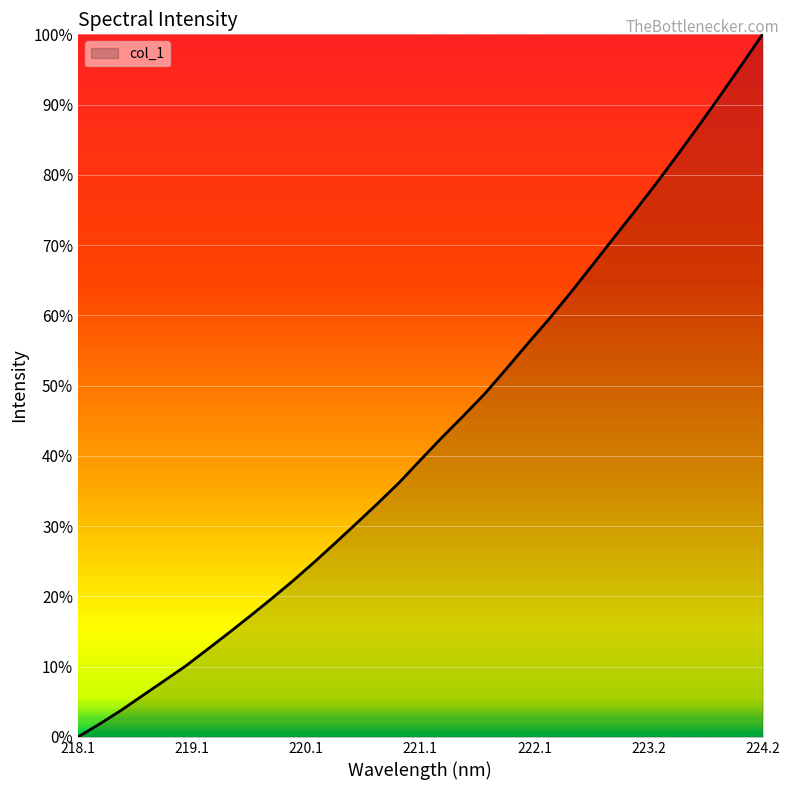

At which category does the chart reach its peak across all series?

224.2